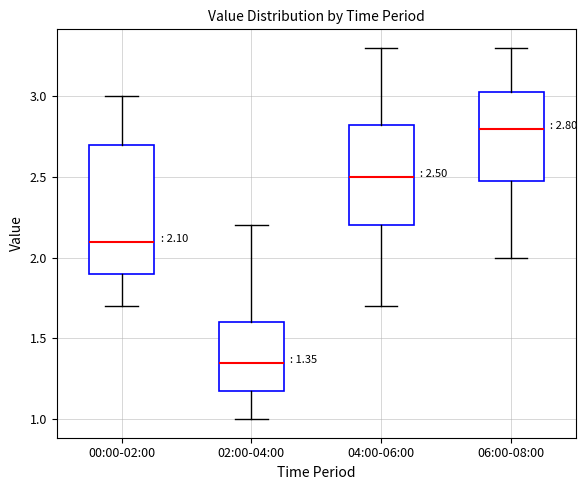

Comparing the boxes themselves (not the whiskers), which one is the tallest?

00:00-02:00